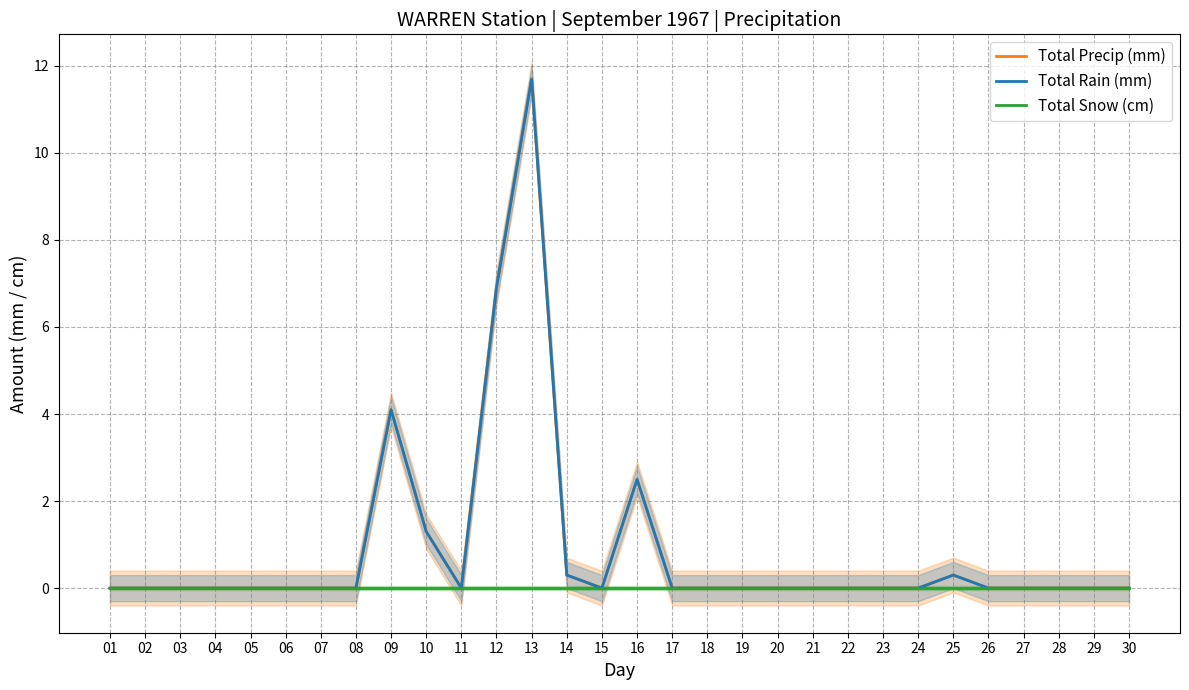

At which category is the sum across all series the highest?

13